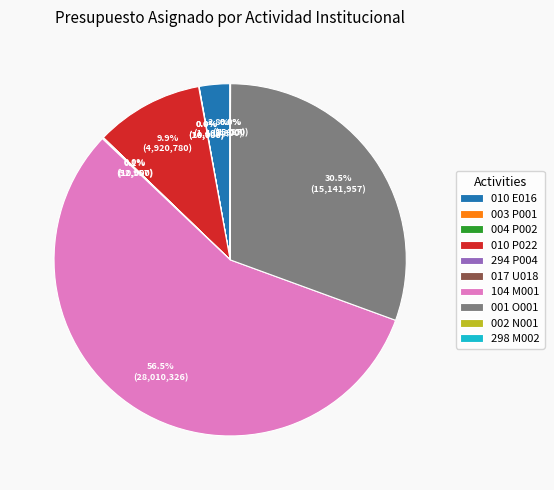

Which slice is the largest?

104 M001